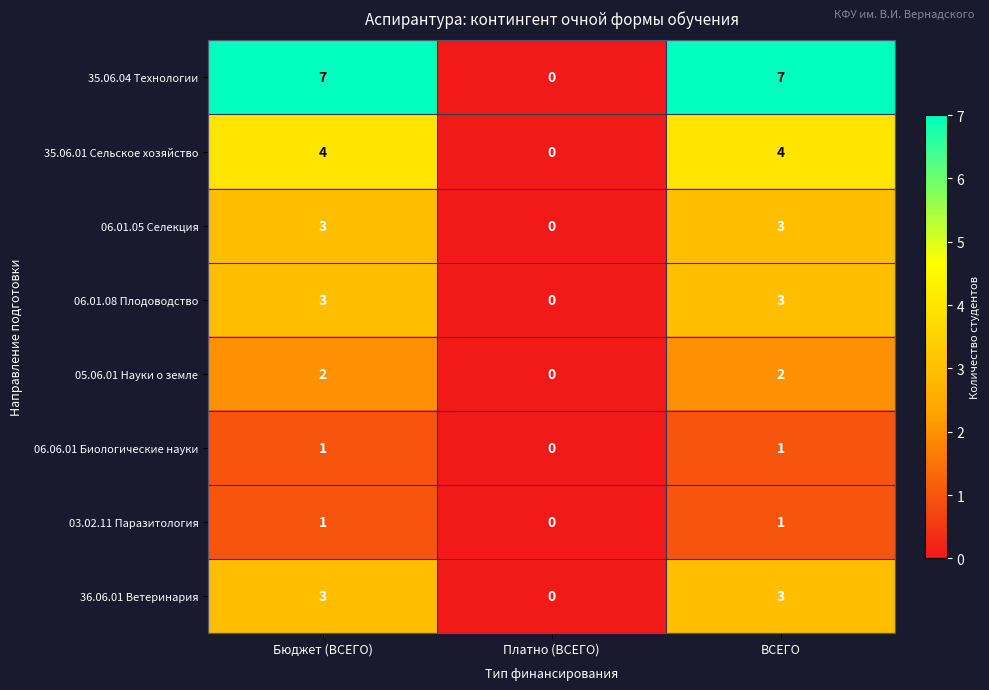

What is the difference between the highest and lowest values at ВСЕГО?

6